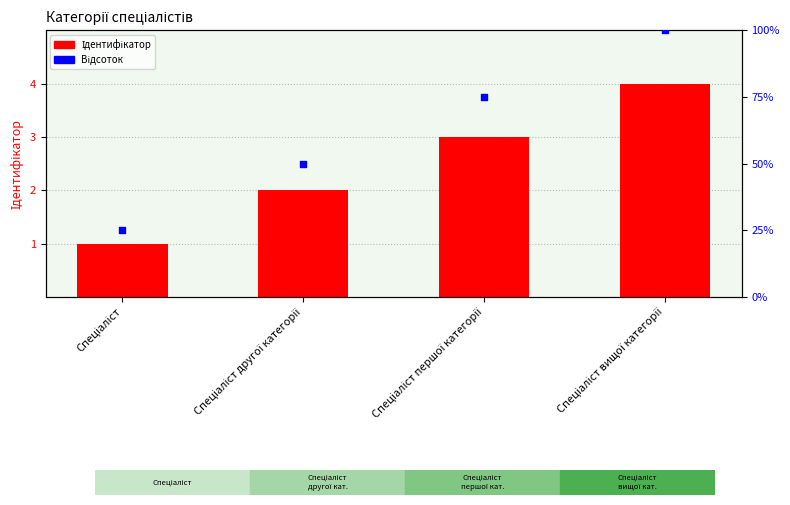

Approximately how many times larger is the value at Спеціаліст вищої категорії compared to Спеціаліст першої категорії?

1.3